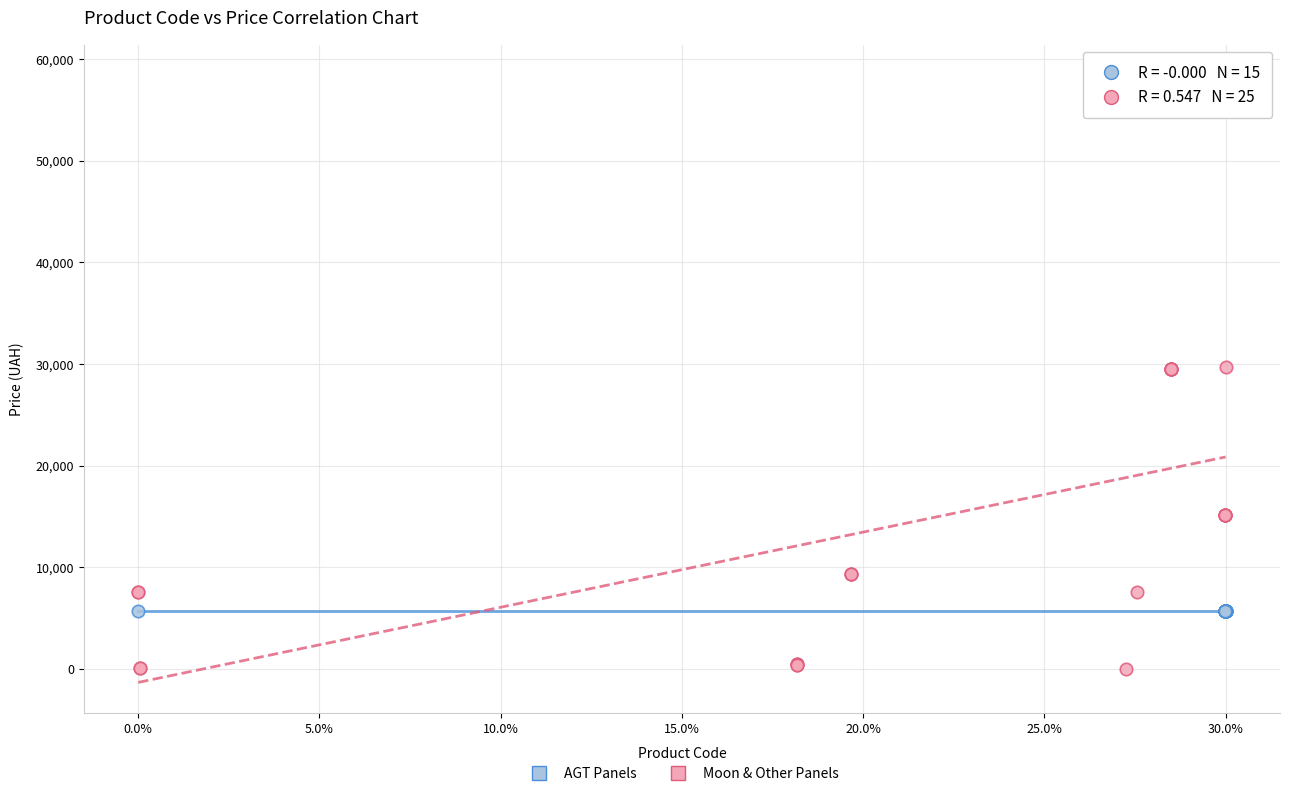

Which series contains the highest Y value?

Moon & Other Panels